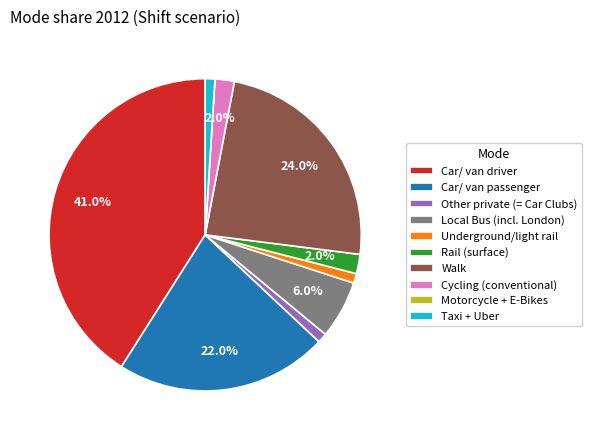

Between Taxi + Uber and Rail (surface), which is larger?

Rail (surface)